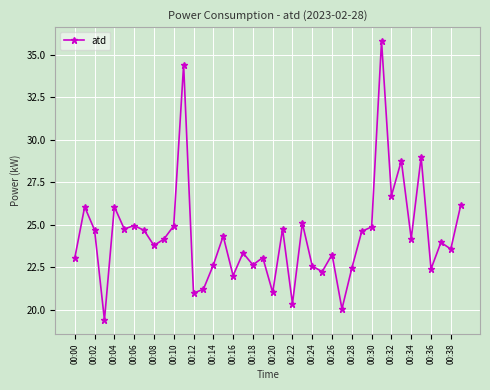

What is the average value?

24.3